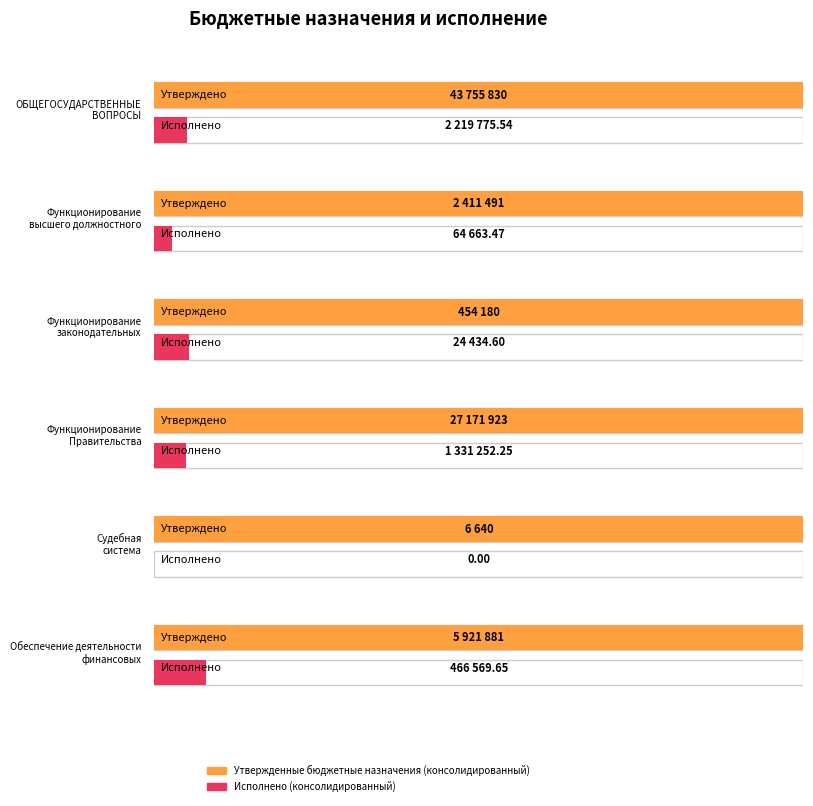

What is the label of the 5th bar from the right?

Функционирование
высшего должностного